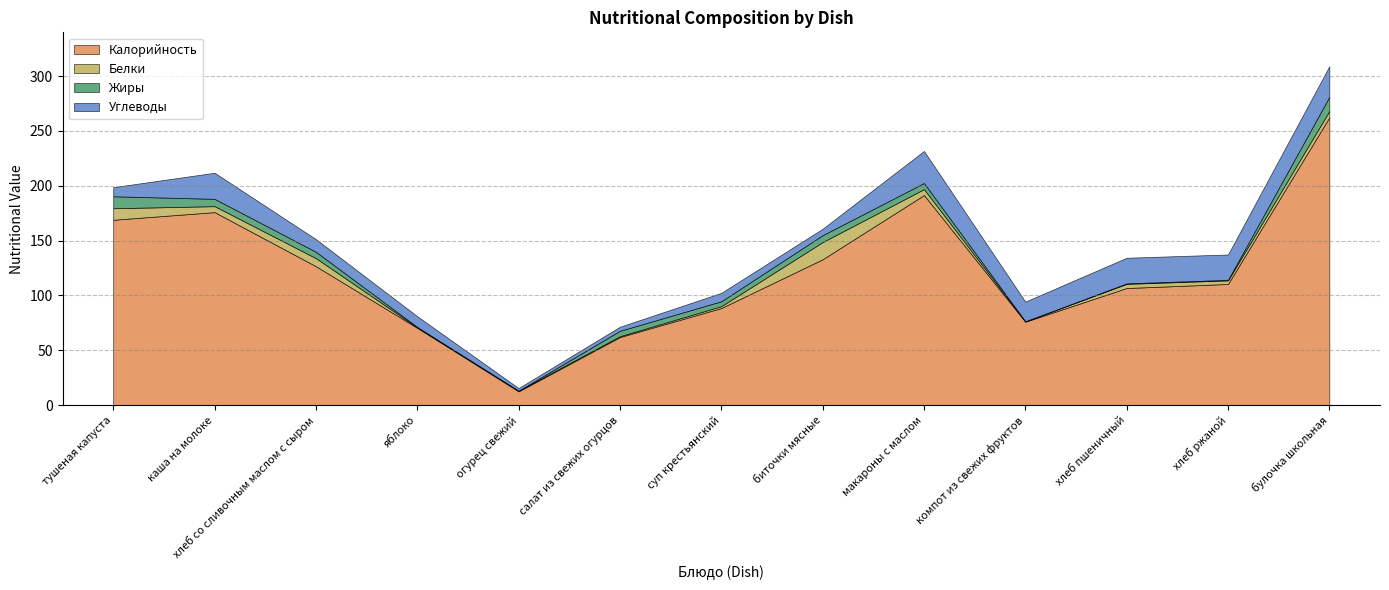

Between салат из свежих огурцов and макароны с маслом, which is larger?

макароны с маслом